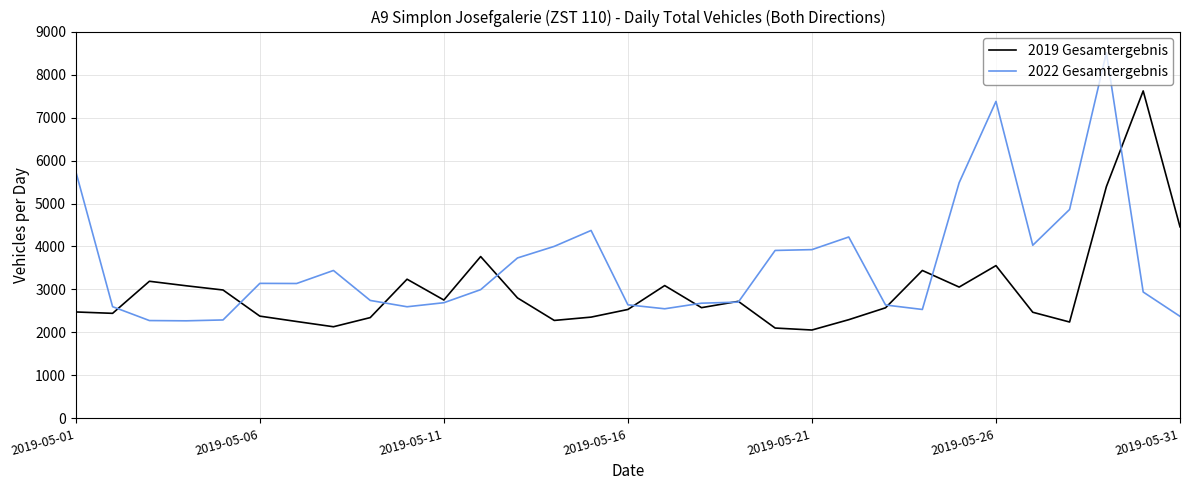

Which series has the largest range (max minus min)?

2022 Gesamtergebnis